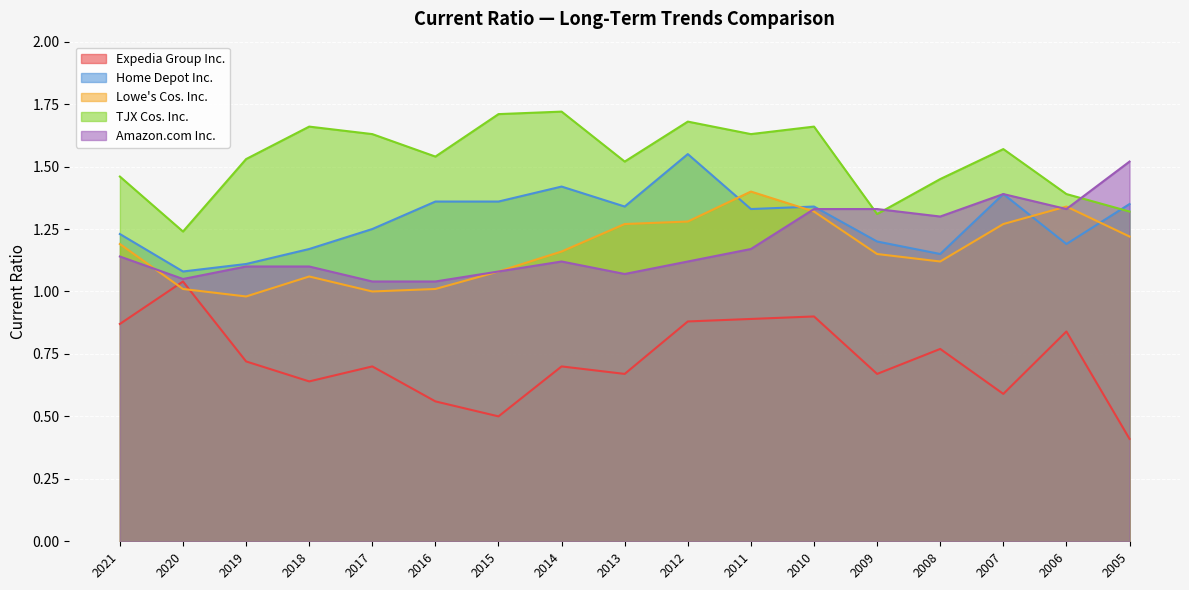

Is it true that Lowe's Cos. Inc. equals 1.1 at 2009?

True